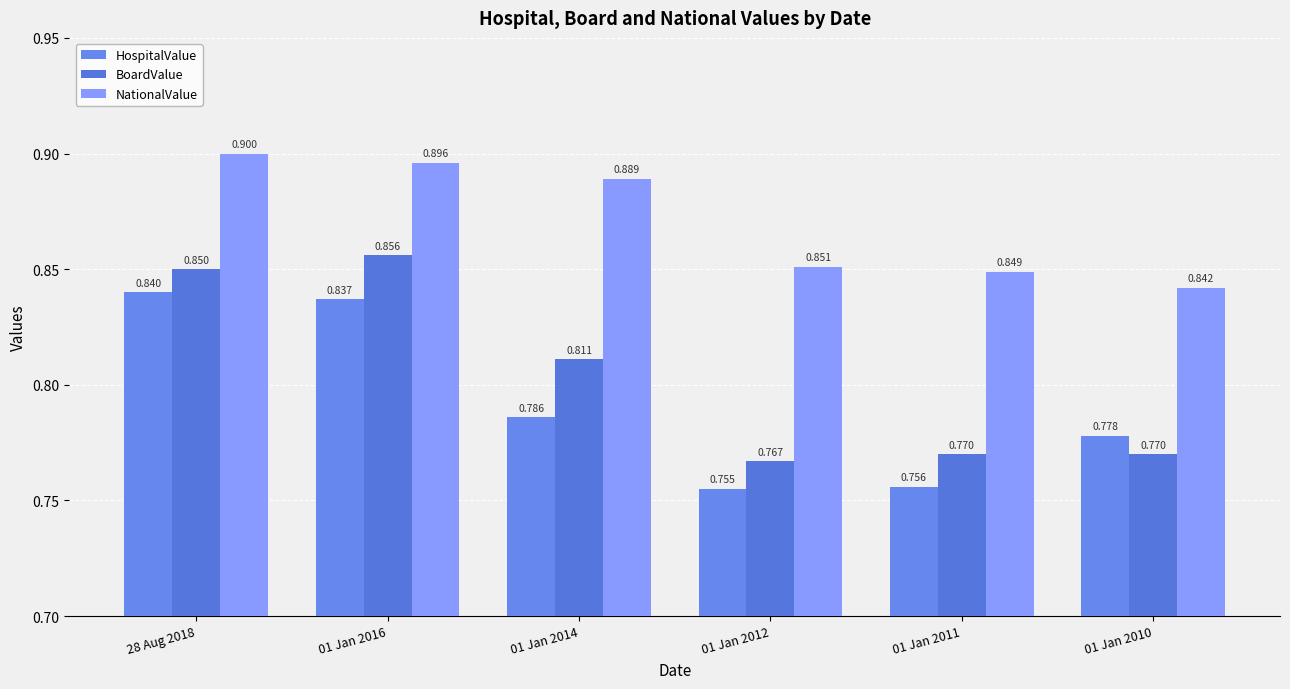

Rank the series at 28 Aug 2018 from lowest to highest value.

HospitalValue, BoardValue, NationalValue